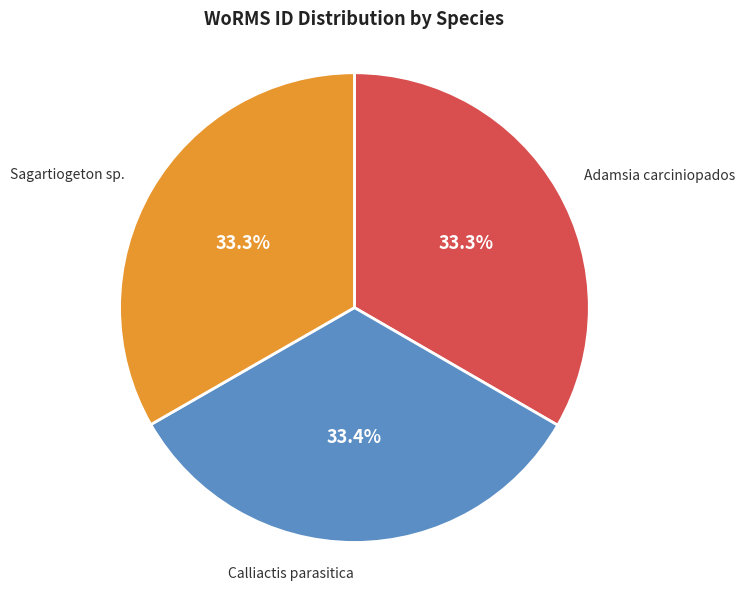

How many segments does this pie chart have?

3